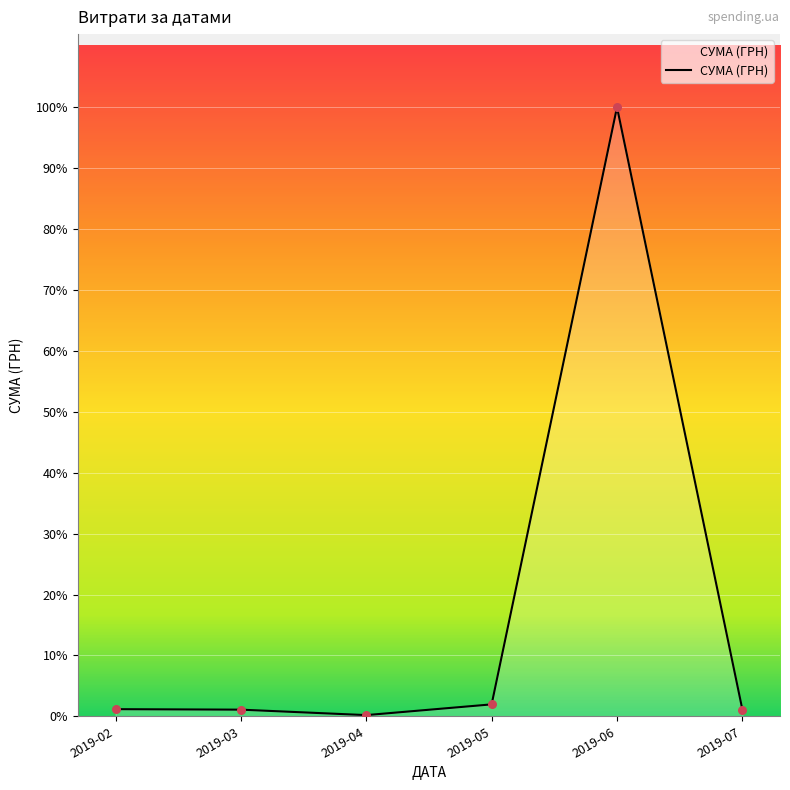

Between 2019-07 and 2019-06, which is larger?

2019-06